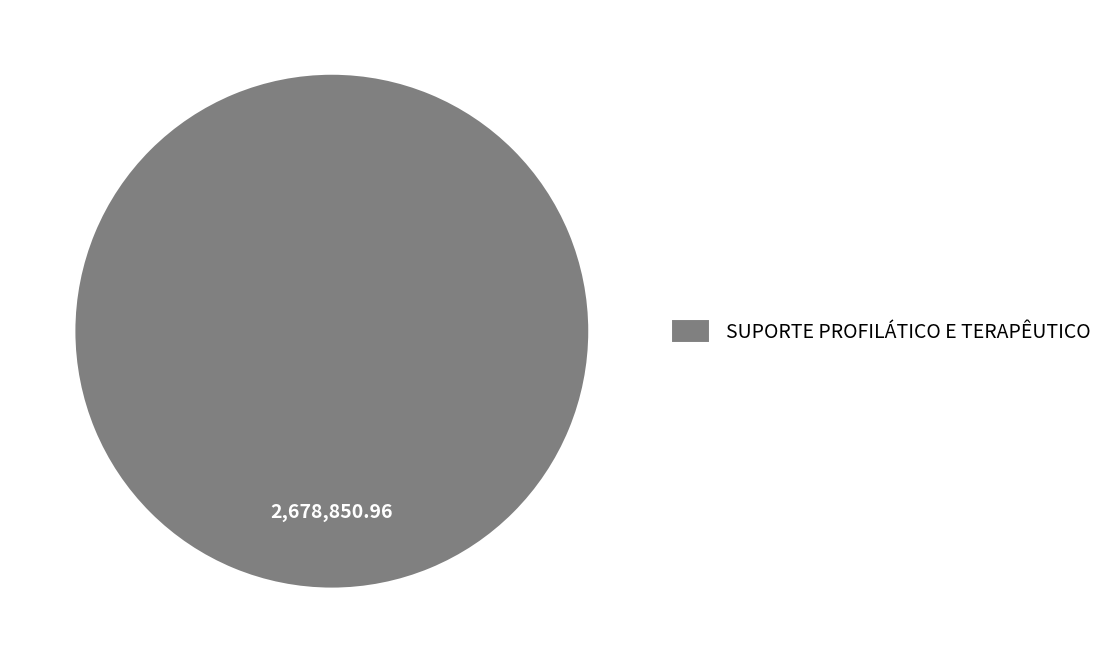

Is there a majority slice in this chart?

Yes